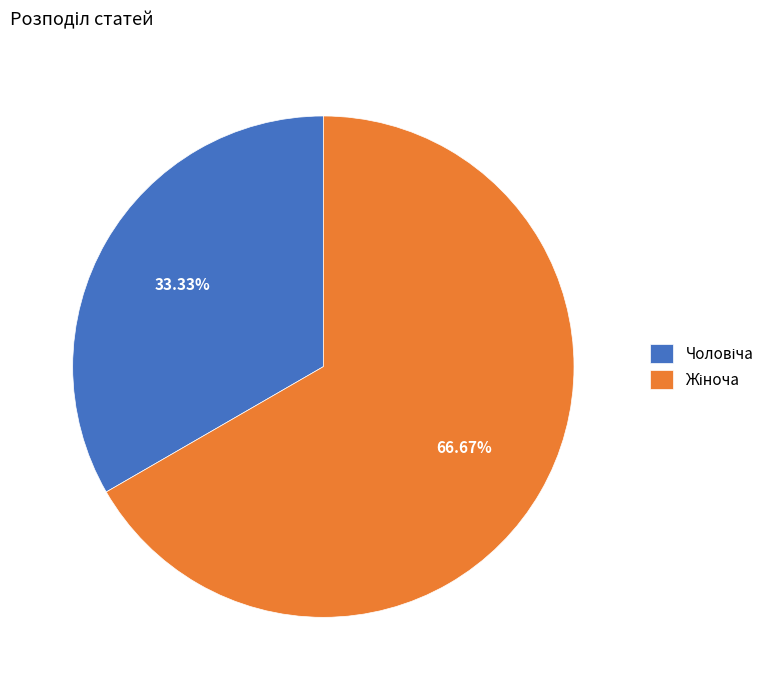

Does any single category account for the majority?

Yes